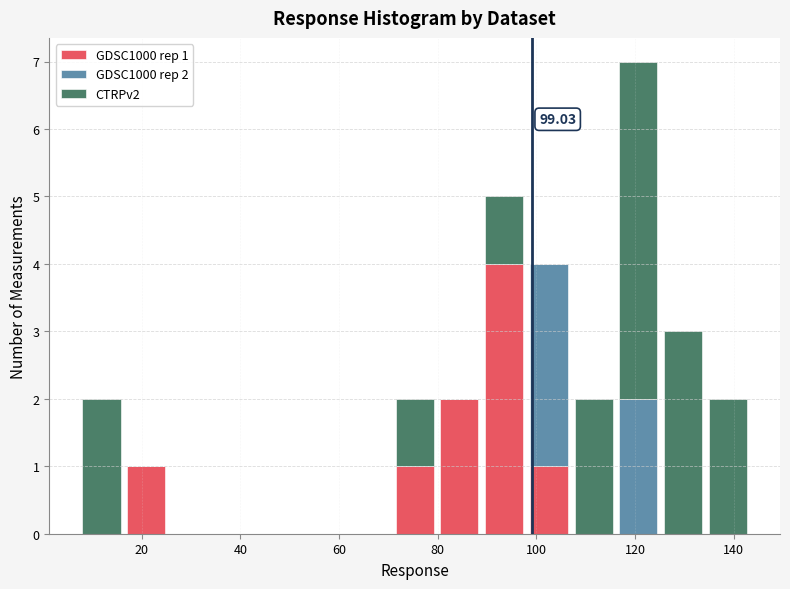

Which range on the x-axis has the tallest stacked bar (by total height)?

116 to 126